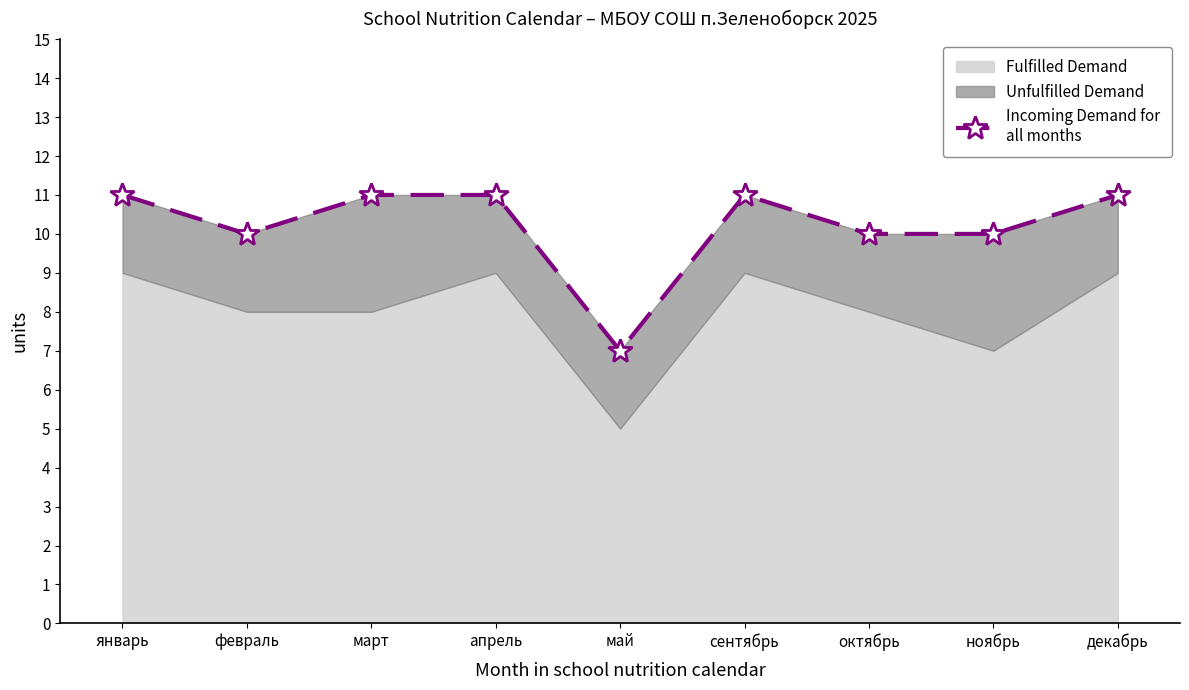

Rank the categories by value from lowest to highest.

май, февраль, октябрь, ноябрь, январь, март, апрель, сентябрь, декабрь